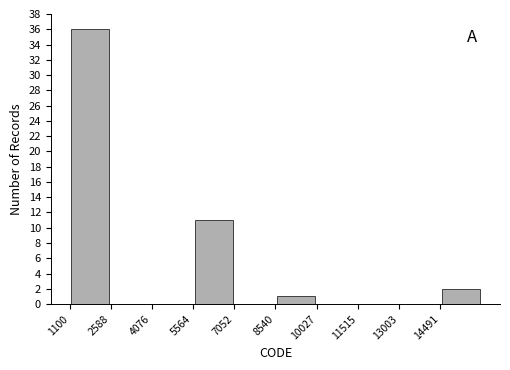

Reading left to right, list every bar in this chart as the range it spans on the x-axis followed by its height. Neither the bar edges nor the heights are printed on the chart, so give them approximately, as read against the axes.

1200 to 2600: 36
2600 to 4000: 0
4000 to 5600: 0
5600 to 7000: 11
7000 to 8600: 0
8600 to 10000: 1
10000 to 11600: 0
11600 to 13000: 0
13000 to 14400: 0
14400 to 16000: 2